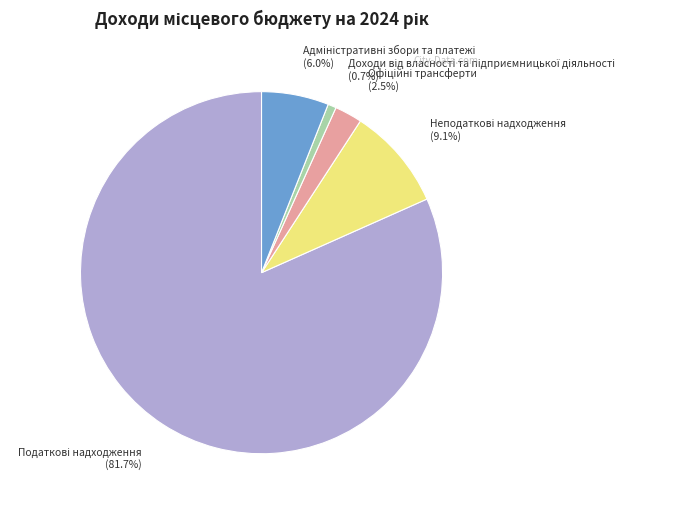

Is there any slice that represents more than half of the pie?

Yes